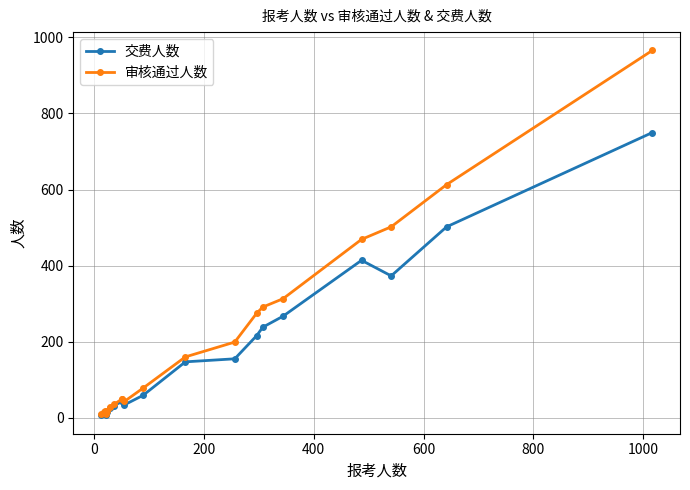

Reading right to left, what are all the values shown in this chart?

交费人数: 750	502	373	414	267	238	216	155	147	59	34	45	43	32	25	14	8	11	13	6
审核通过人数: 966	613	502	469	313	291	275	199	160	78	43	50	50	35	28	17	10	18	14	10